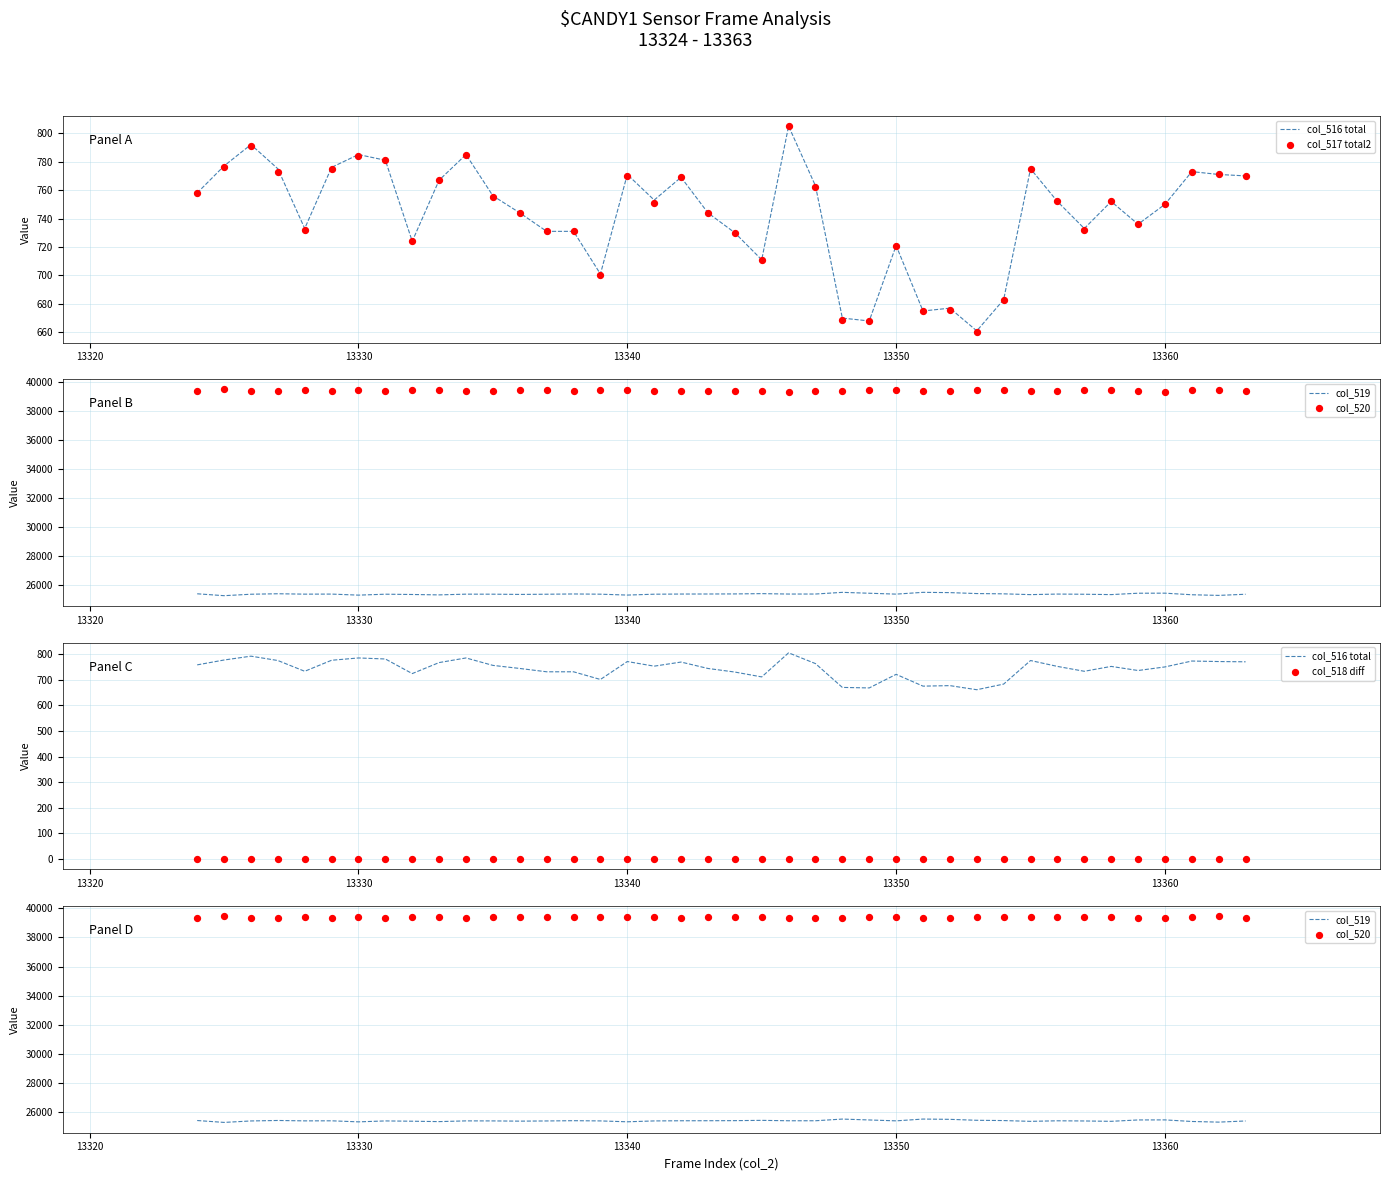

What are all the series names shown in the legend?

col_516 total, col_517 total2, col_519, col_520, col_518 diff